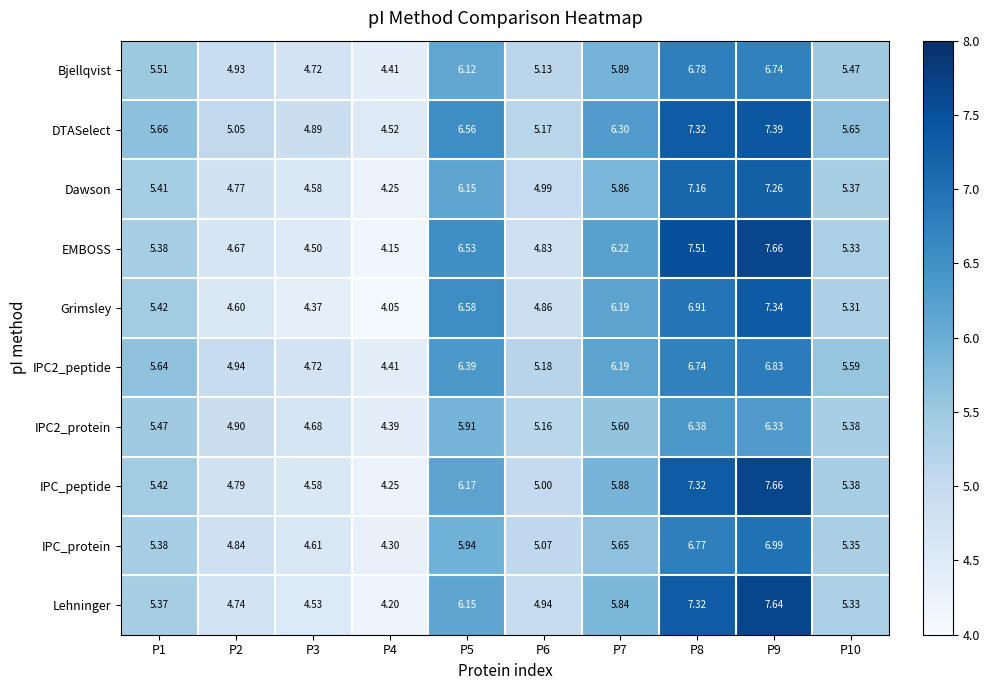

Between P5 and P6, which series saw the biggest shift?

Grimsley